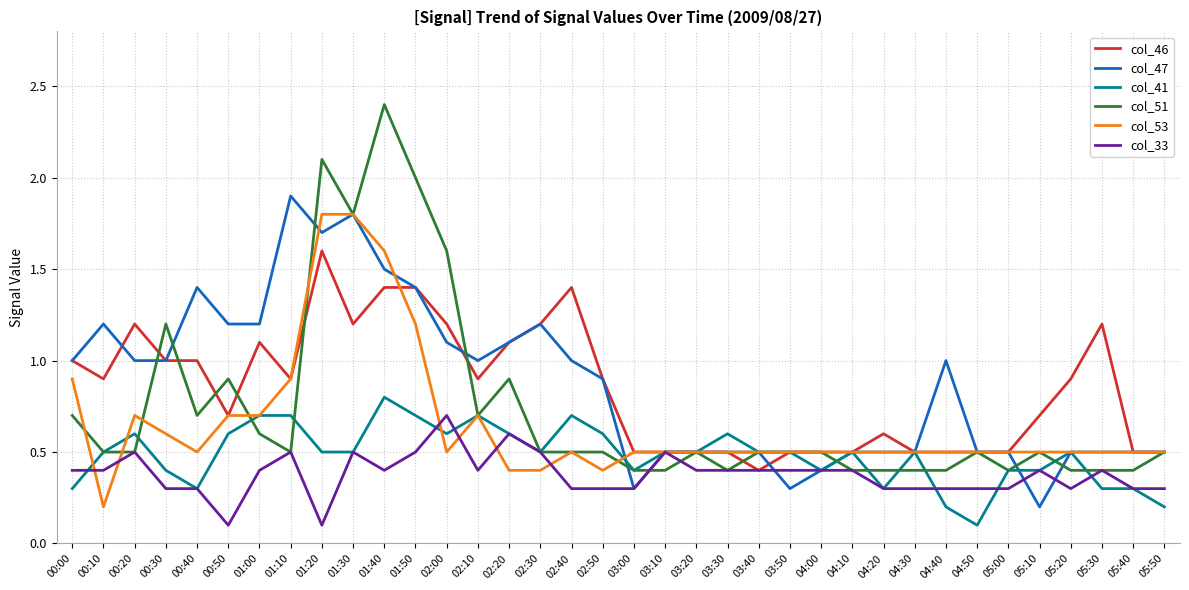

Rank the series by their maximum value, from highest to lowest.

col_51, col_47, col_53, col_46, col_41, col_33